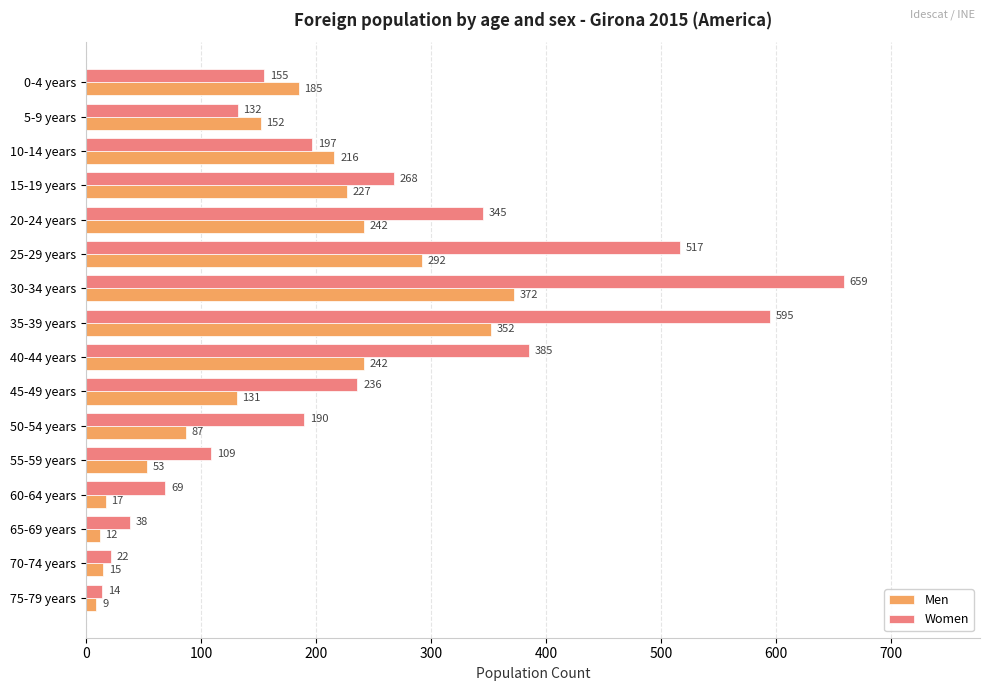

At how many categories does at least one series exceed 134?

11